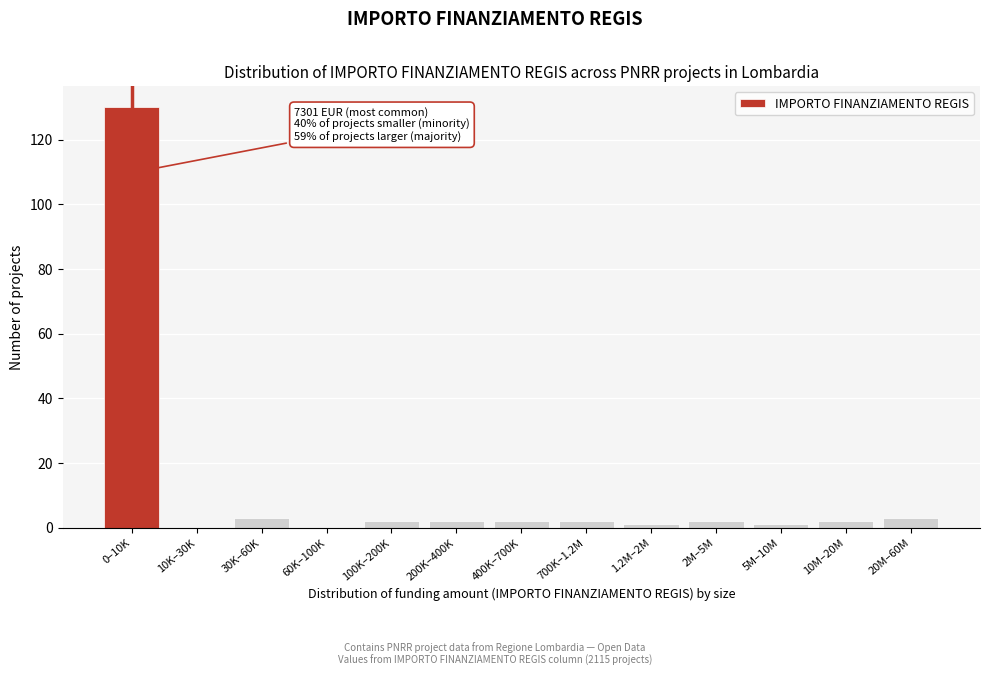

Reading left to right, transcribe all the data shown in this chart.

0–10K=130	10K–30K=0	30K–60K=3	60K–100K=0	100K–200K=2	200K–400K=2	400K–700K=2	700K–1.2M=2	1.2M–2M=1	2M–5M=2	5M–10M=1	10M–20M=2	20M–60M=3